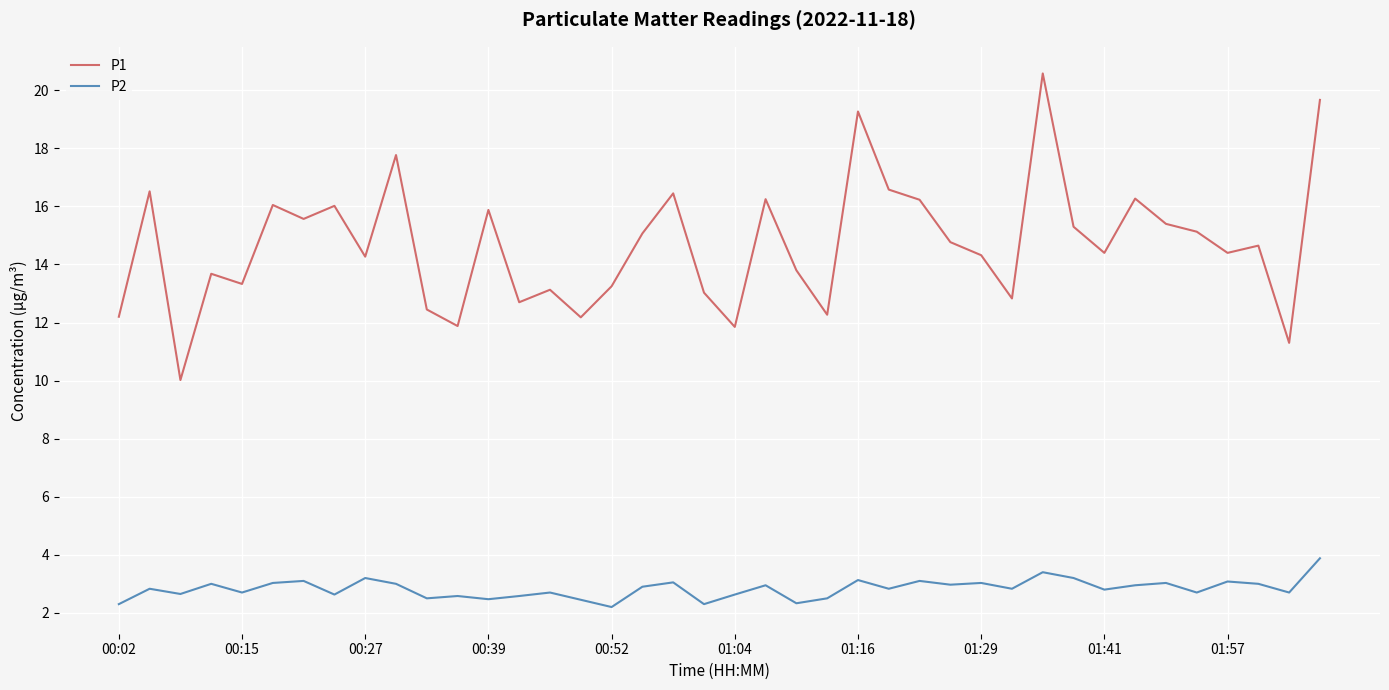

How many categories are shown in the chart?

40